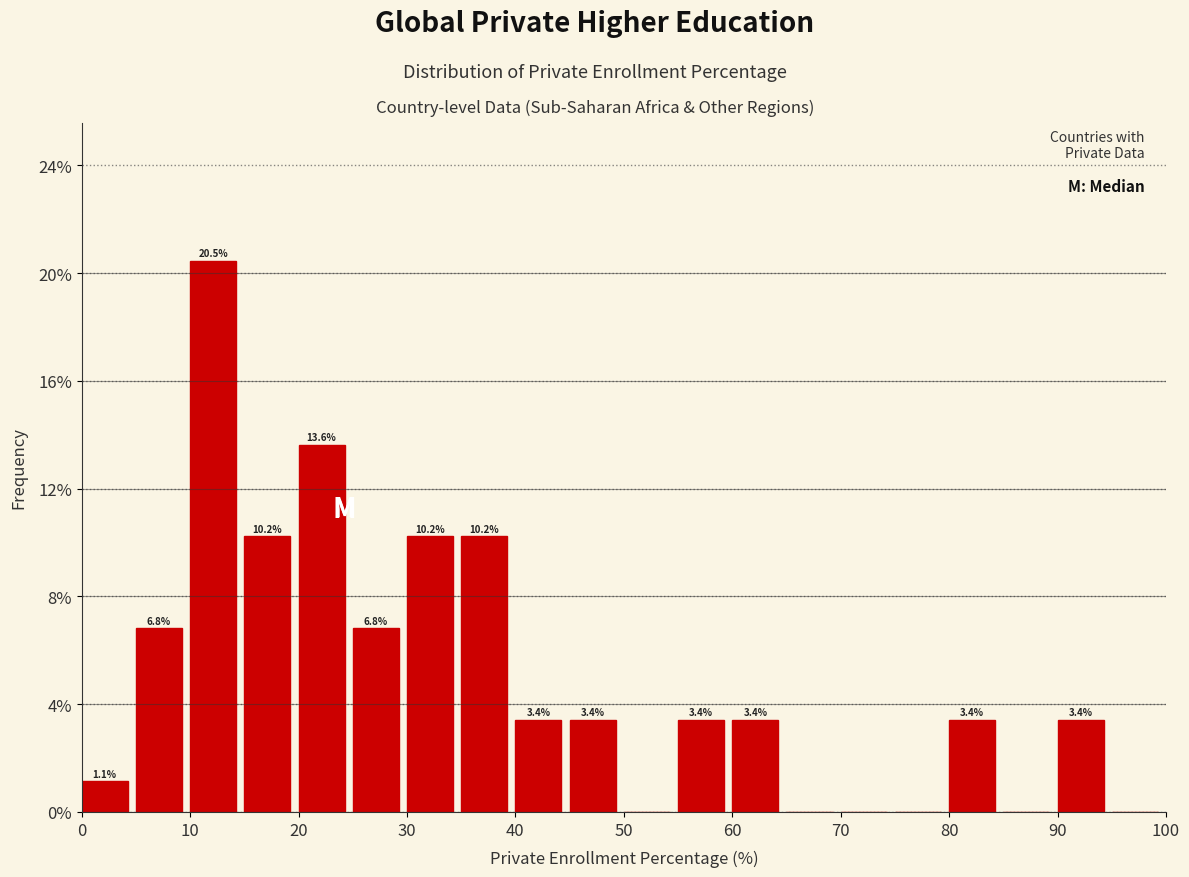

Which range on the x-axis has the tallest bar?

10 to 15